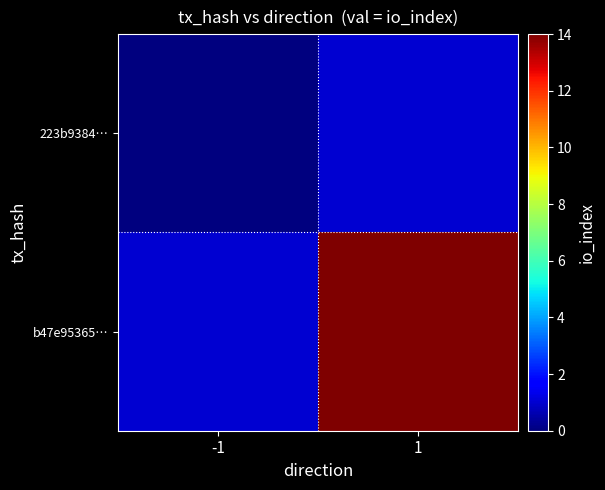

Rank the series by their maximum value, from lowest to highest.

223b9384…, b47e95365…